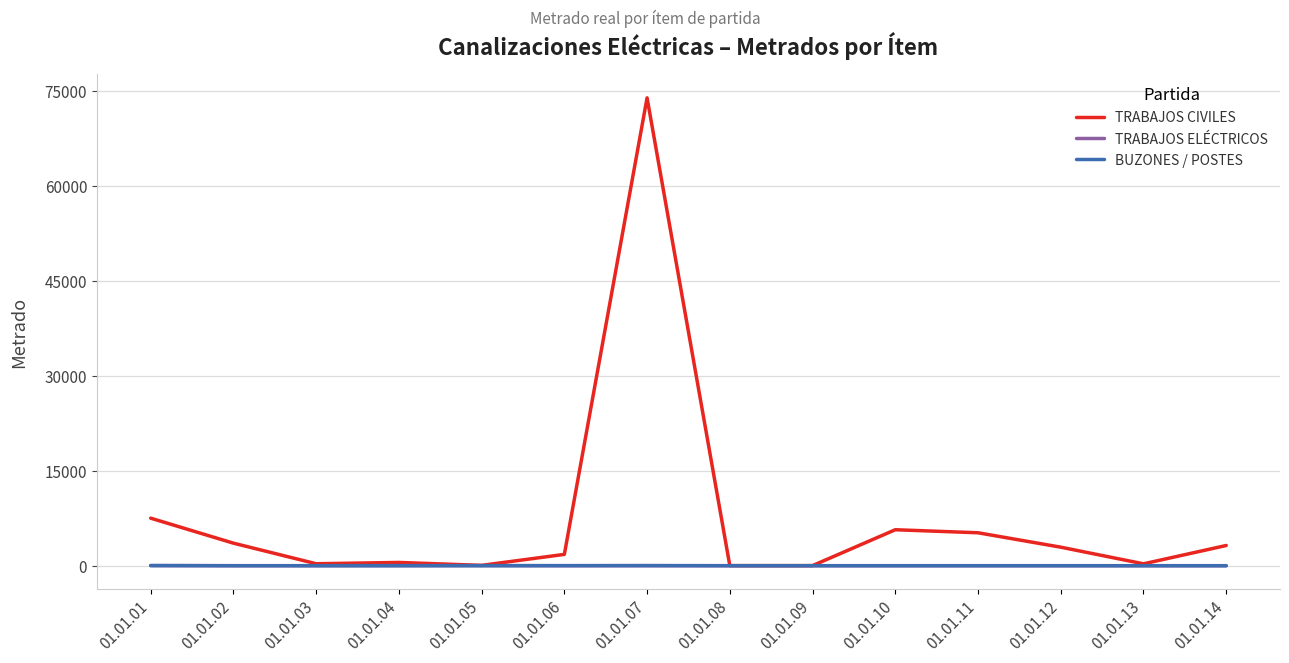

What is the maximum value shown in the chart?

73947.2